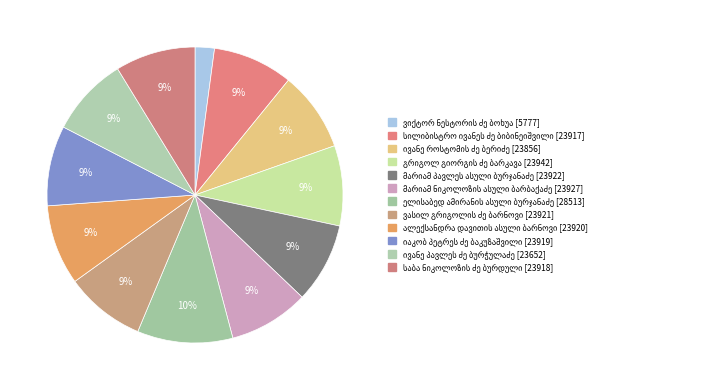

Count the number of slices in the pie.

12